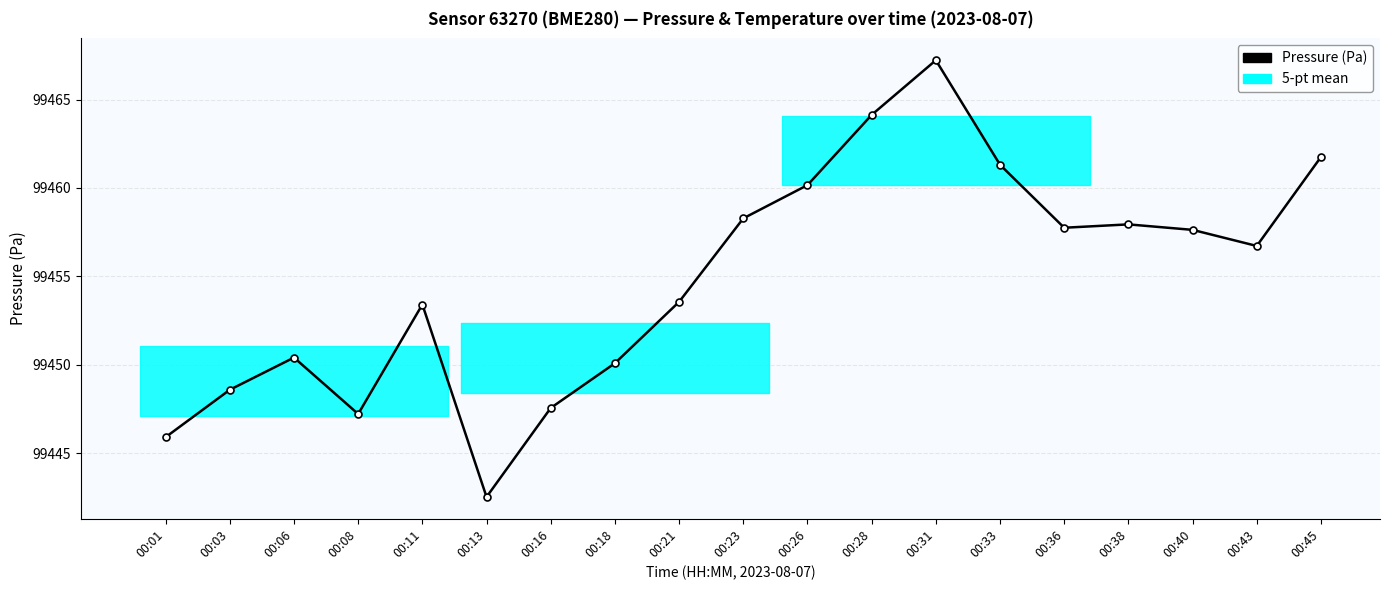

List the labels in order of value, smallest first.

00:13, 00:01, 00:08, 00:16, 00:03, 00:18, 00:06, 00:11, 00:21, 00:43, 00:40, 00:36, 00:38, 00:23, 00:26, 00:33, 00:45, 00:28, 00:31